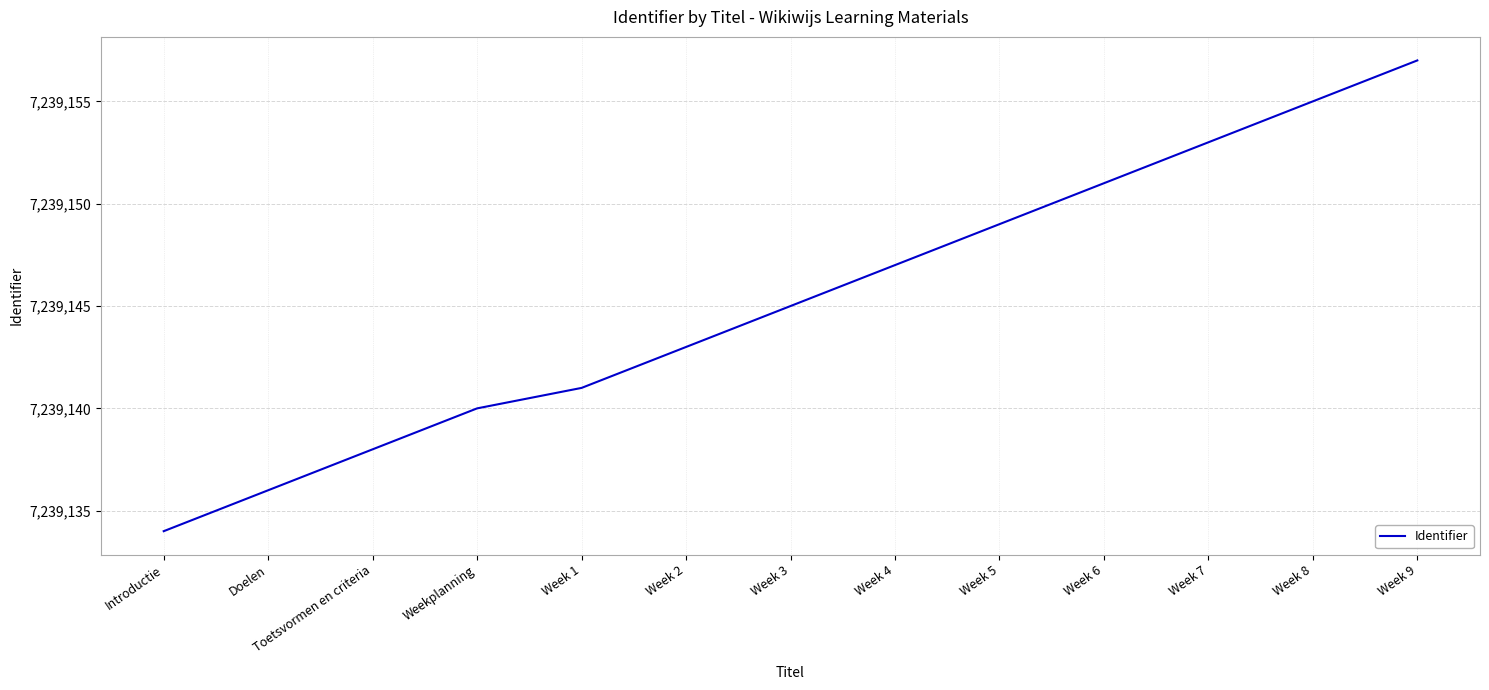

List the labels in order of value, smallest first.

Introductie, Doelen, Toetsvormen en criteria, Weekplanning, Week 1, Week 2, Week 3, Week 4, Week 5, Week 6, Week 7, Week 8, Week 9